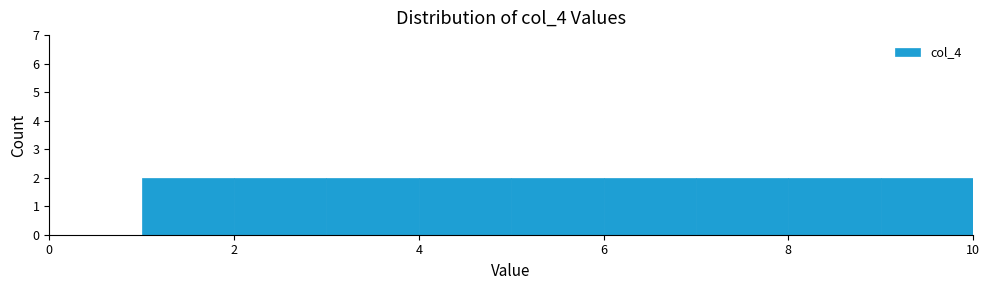

Reading left to right, transcribe this chart: for each bar, give the range it covers on the x-axis and its height. The values are not printed on the chart, so give them approximately, as read against the axis.

1 to 2: 2
2 to 3: 2
3 to 4: 2
4 to 5: 2
5 to 6: 2
6 to 7: 2
7 to 8: 2
8 to 9: 2
9 to 10: 2